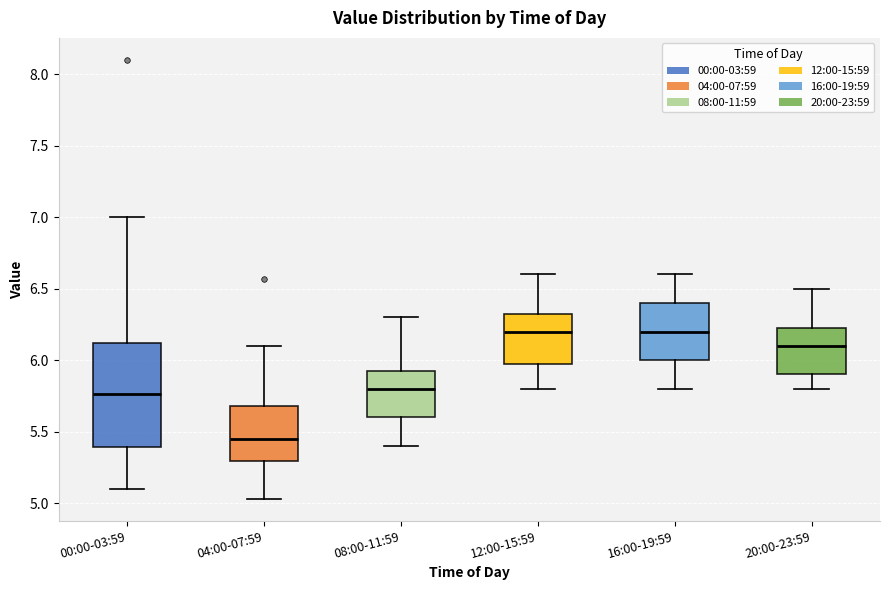

Which box's median line is the lowest?

04:00-07:59